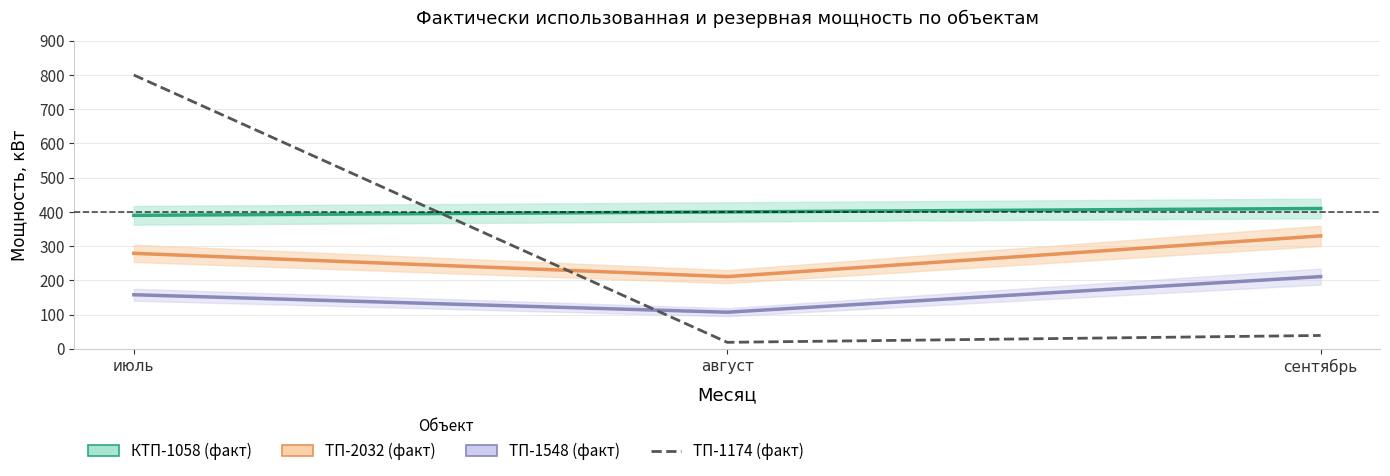

The КТП-1058 (факт) series shows 400 at август. True or false?

True